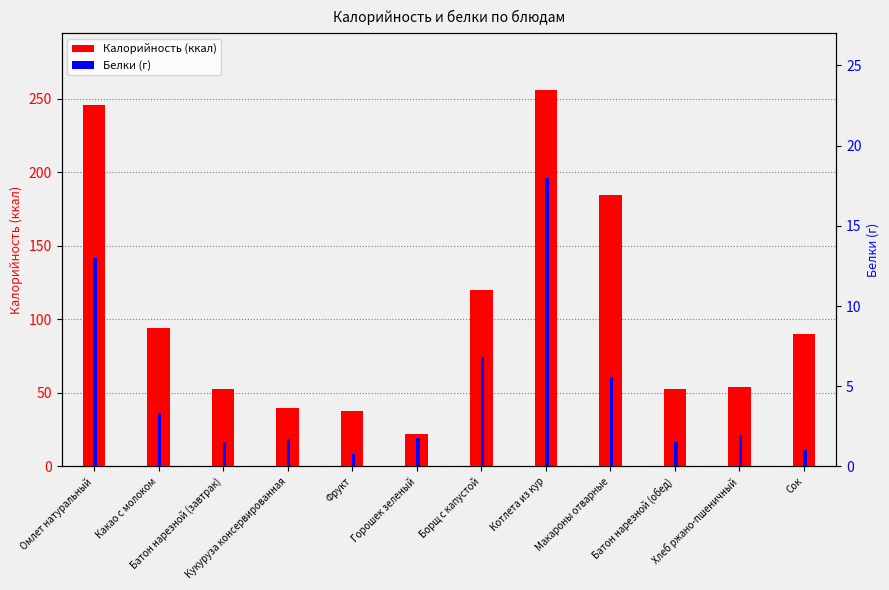

List the series in order of their peak value, lowest first.

Белки, Калорийность